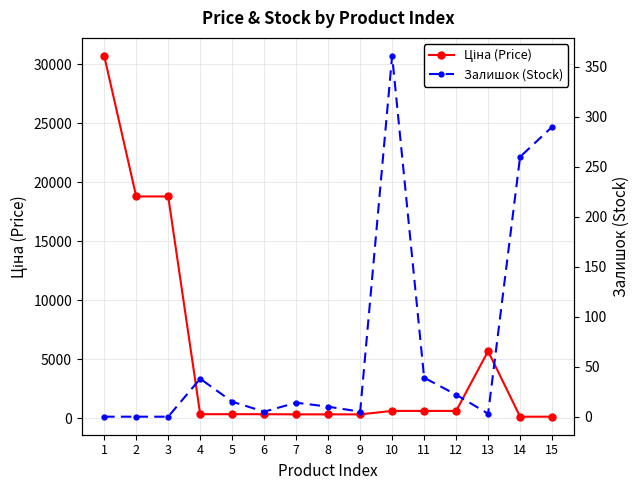

The value of Ціна (Price) at 7 is 455.5. True or false?

False